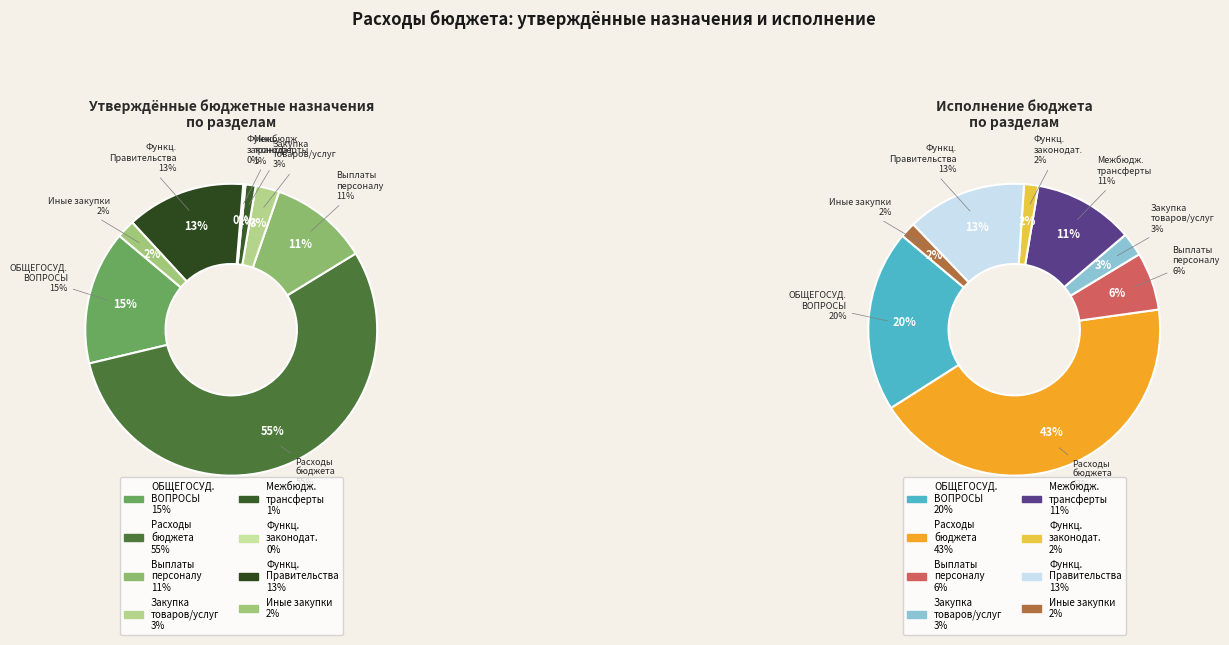

True or false: Межбюджетные трансферты accounts for 11% of the total.

True